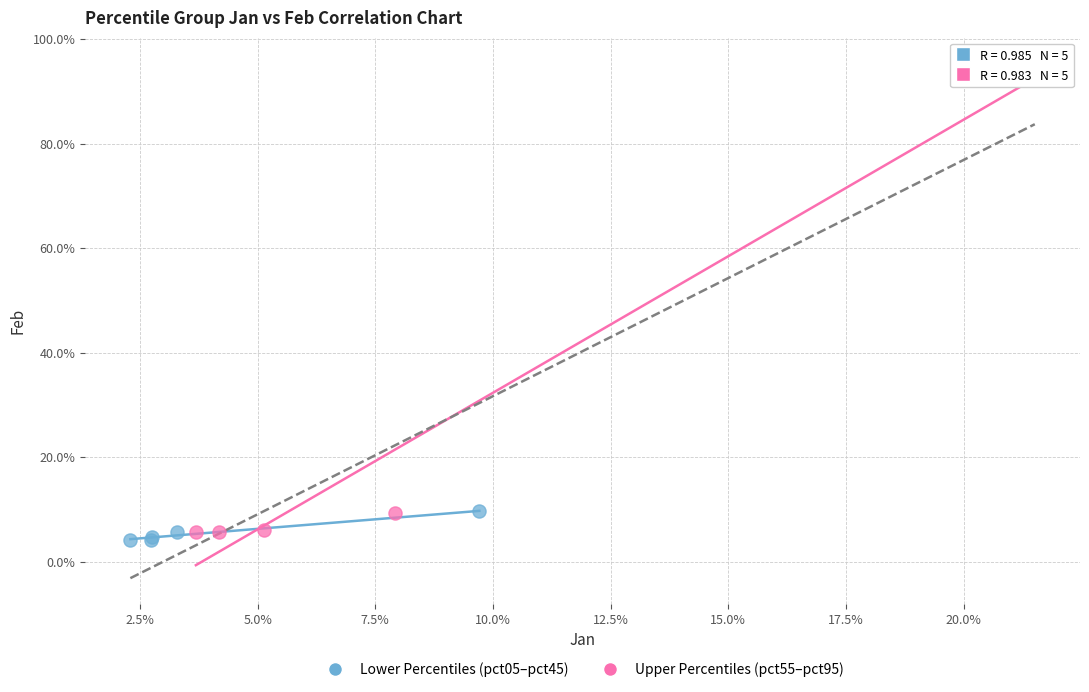

Which series reaches the maximum Y coordinate?

Upper Percentiles (pct55–pct95)